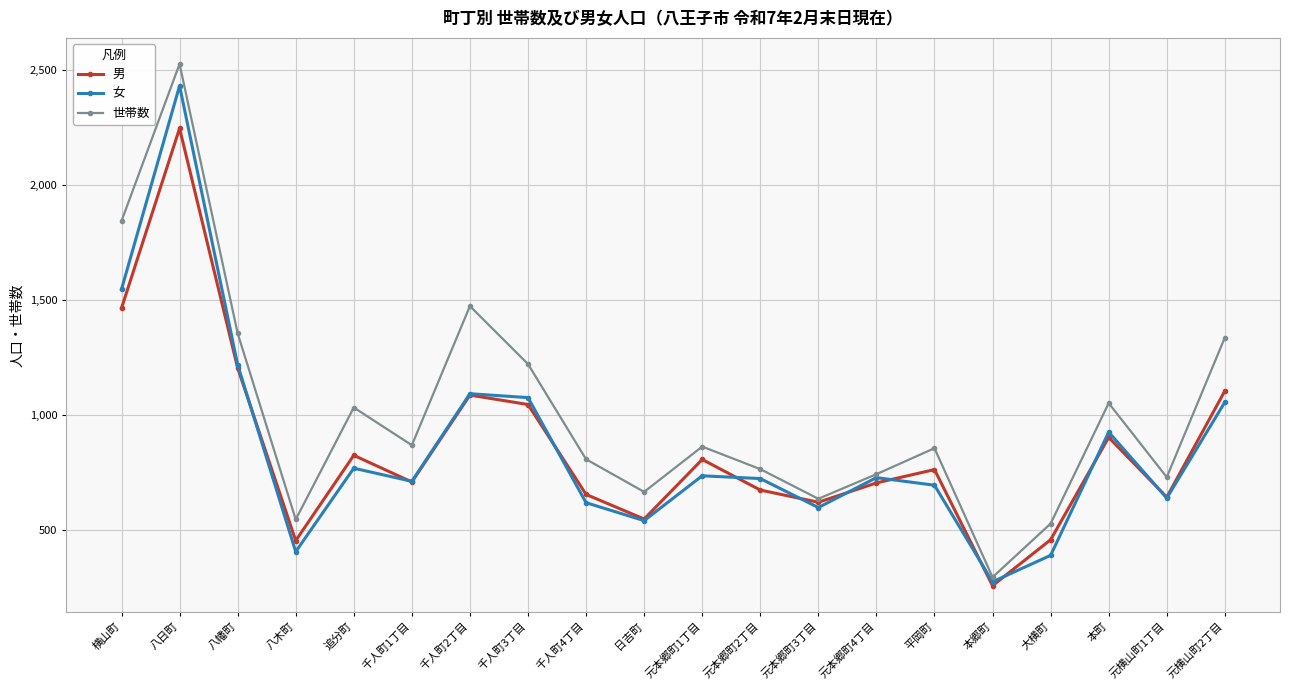

The value of 男 at 千人町3丁目 is 1045. True or false?

True